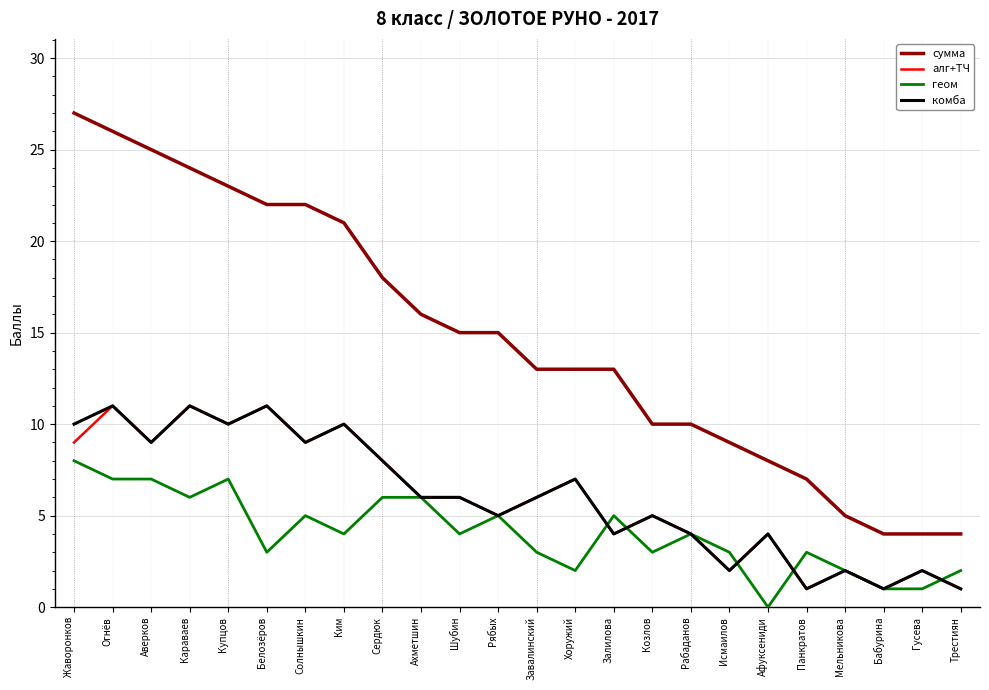

What is the lowest value of the комба series?

1